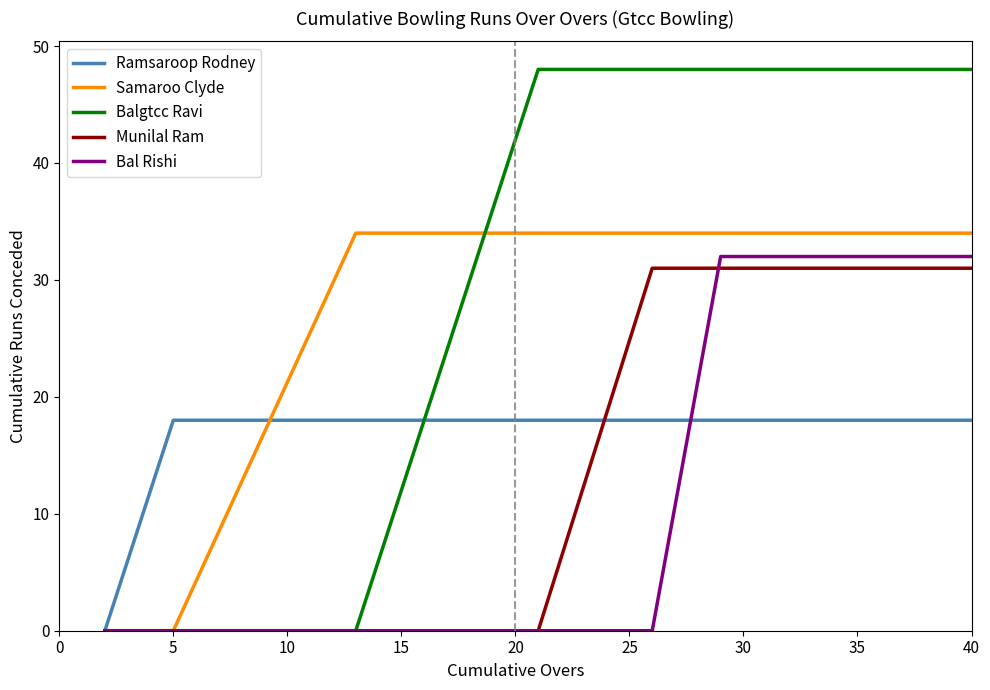

Which series has the largest range (max minus min)?

Balgtcc Ravi